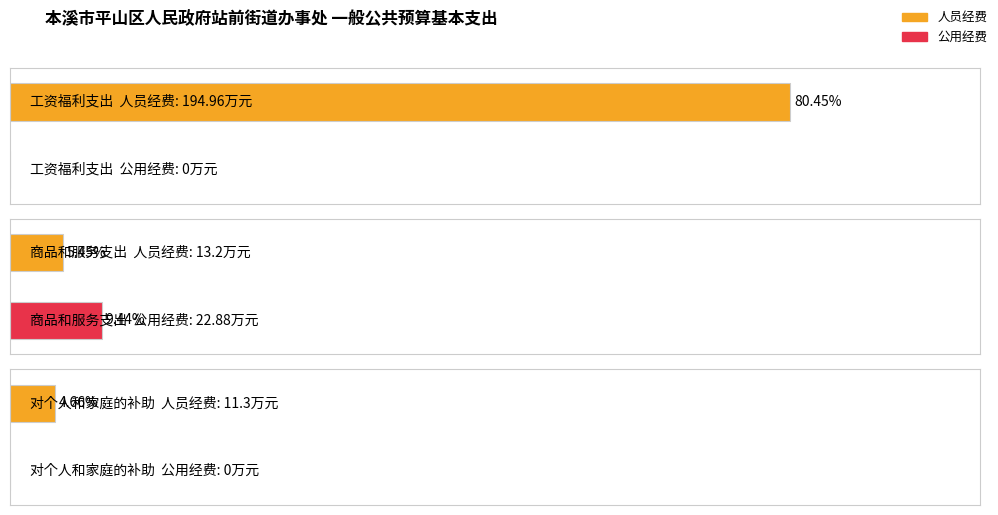

The 公用经费 series shows 22.9 at 商品和服务支出. True or false?

True